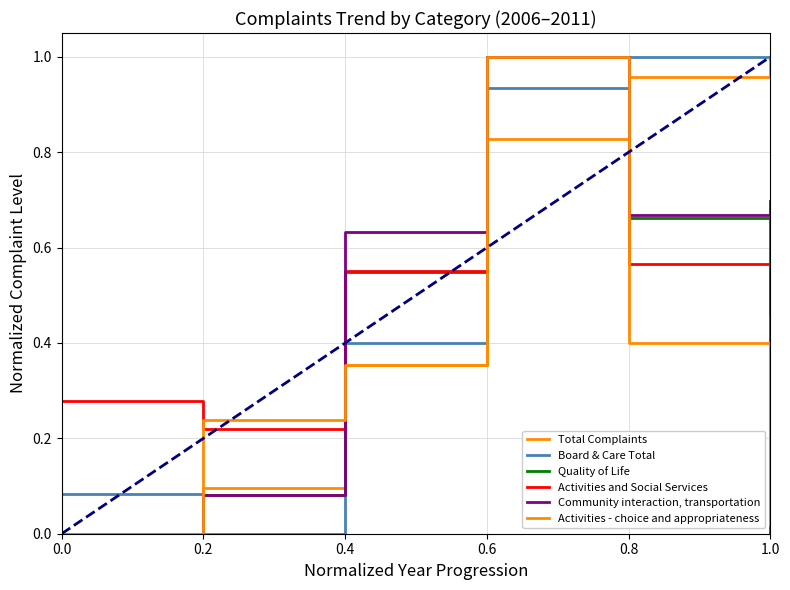

Is this an area chart (filled region under the line)?

No